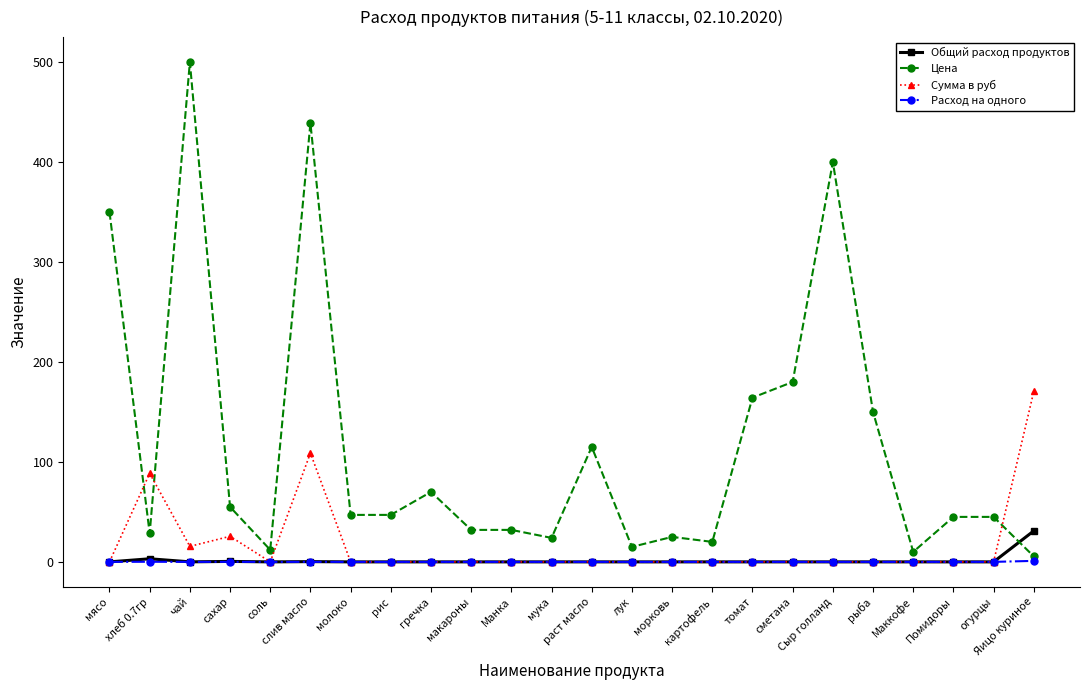

What are all the series names shown in the legend?

Общий расход продуктов, Цена, Сумма в руб, Расход на одного